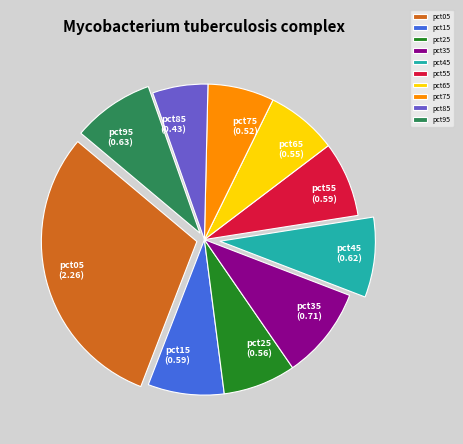

Combined, do pct25 and pct45 account for over 50%?

No